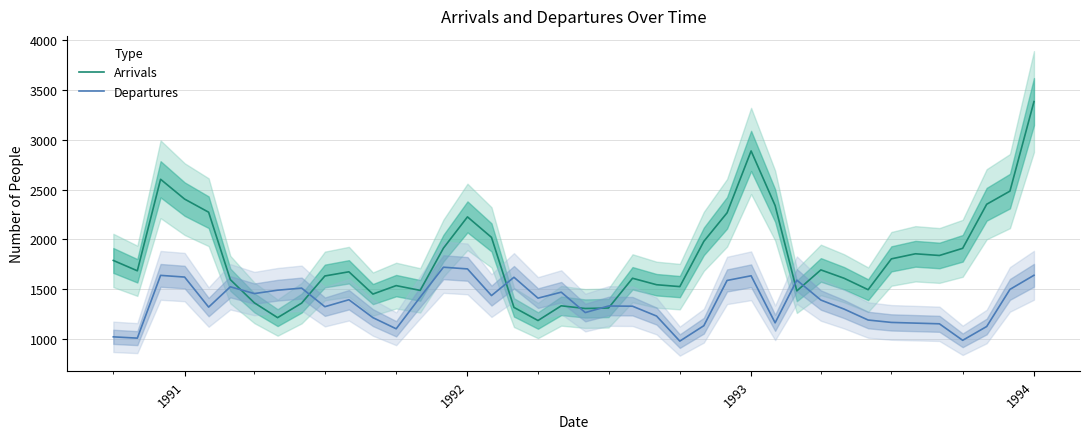

What is the lowest value of the Departures series?

976